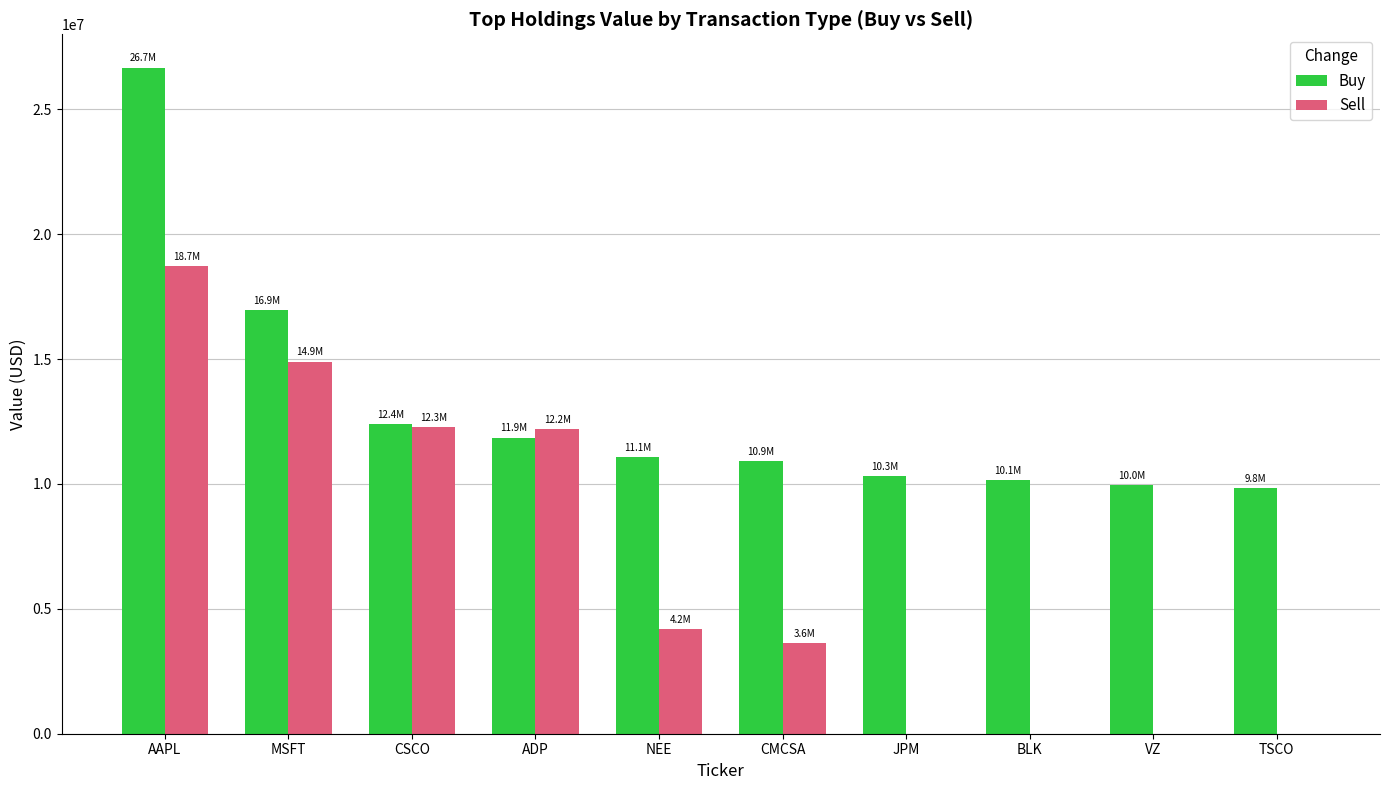

The Buy series shows 4574741 at CSCO. True or false?

False